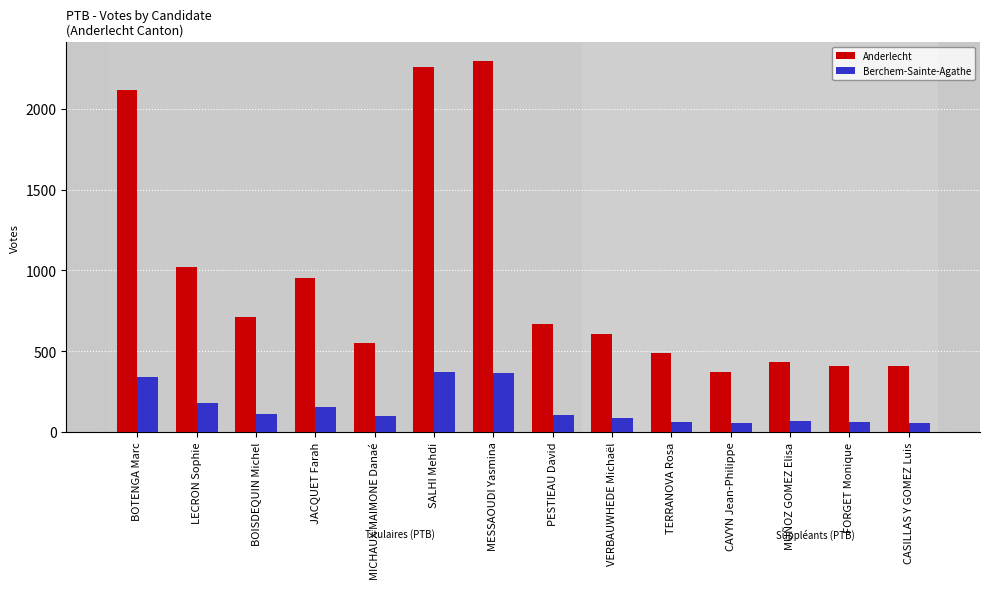

Between JACQUET Farah and FORGET Monique, which series saw the biggest shift?

Anderlecht